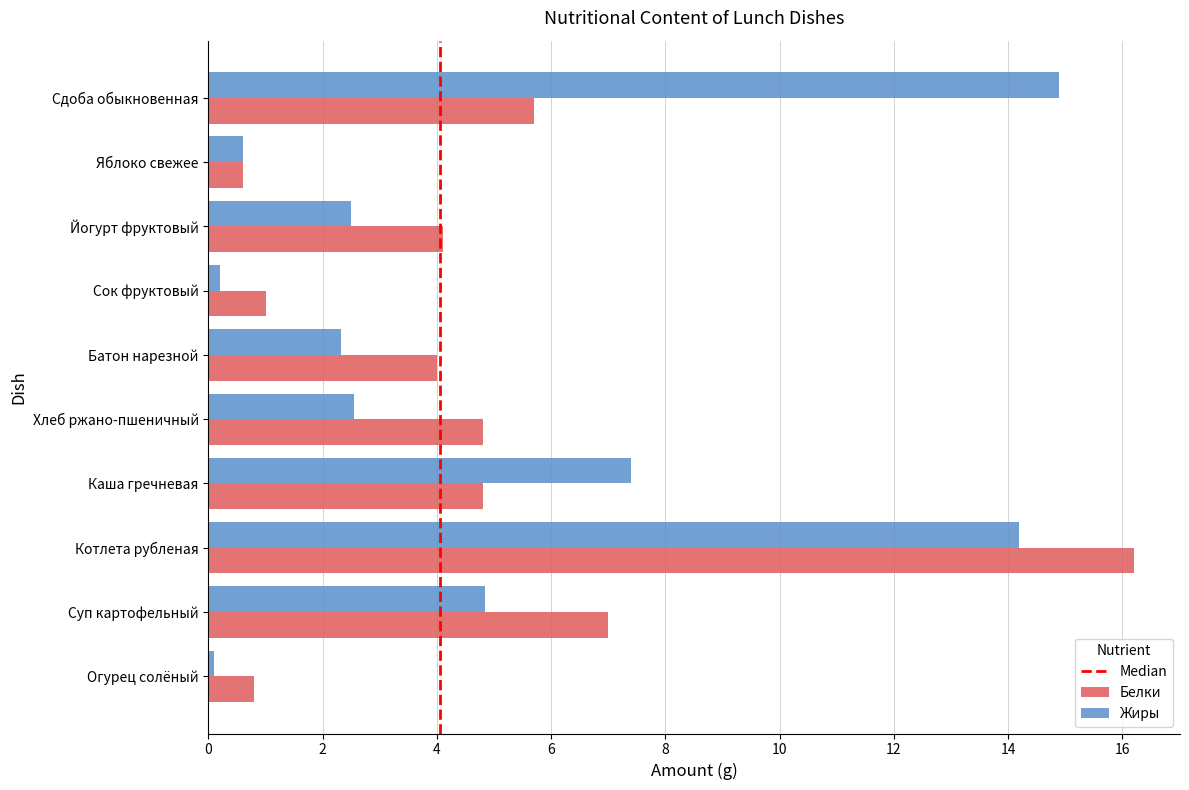

Rank the series at Суп картофельный from lowest to highest value.

Жиры, Белки